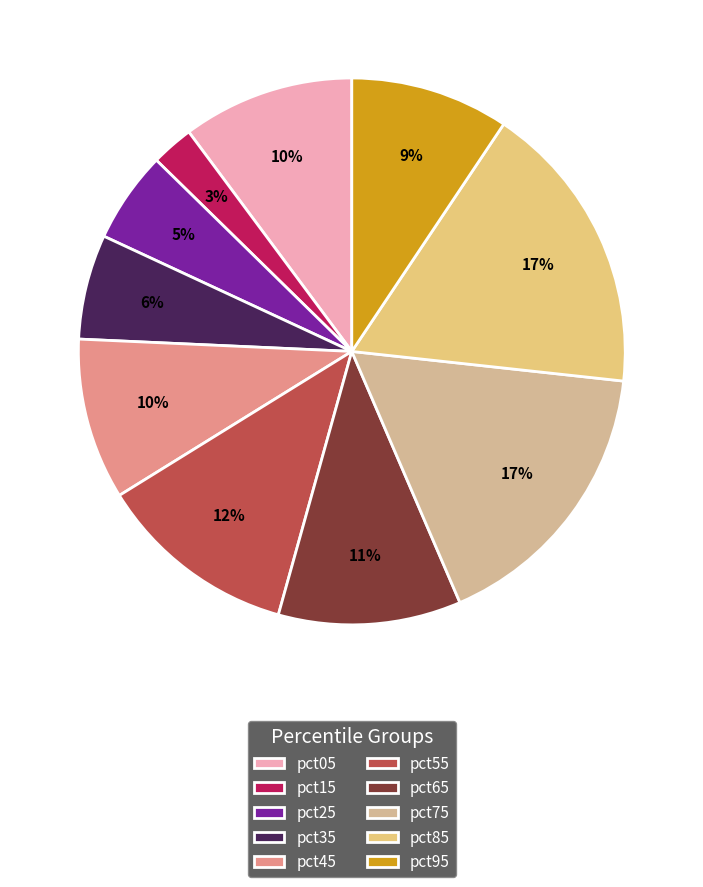

To the nearest percent, what percentage of the pie is pct85?

17%